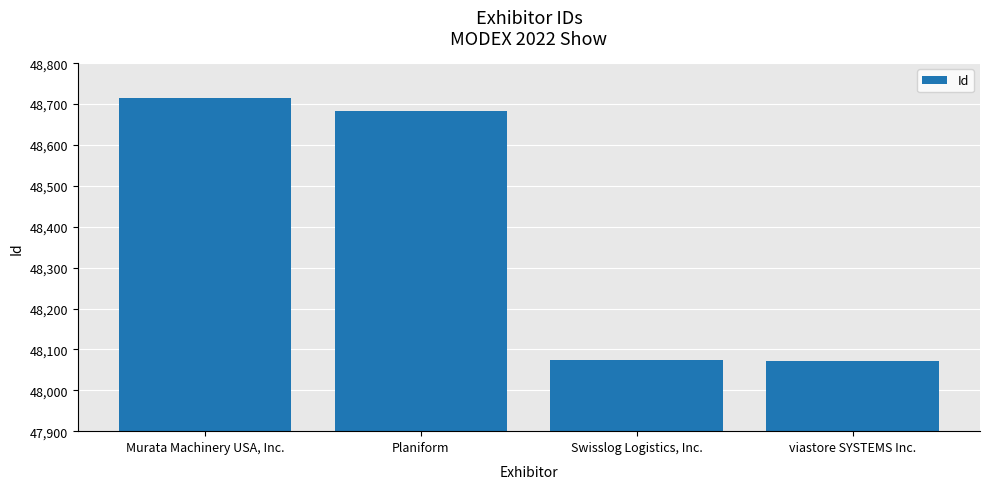

How many bars are there in total?

4